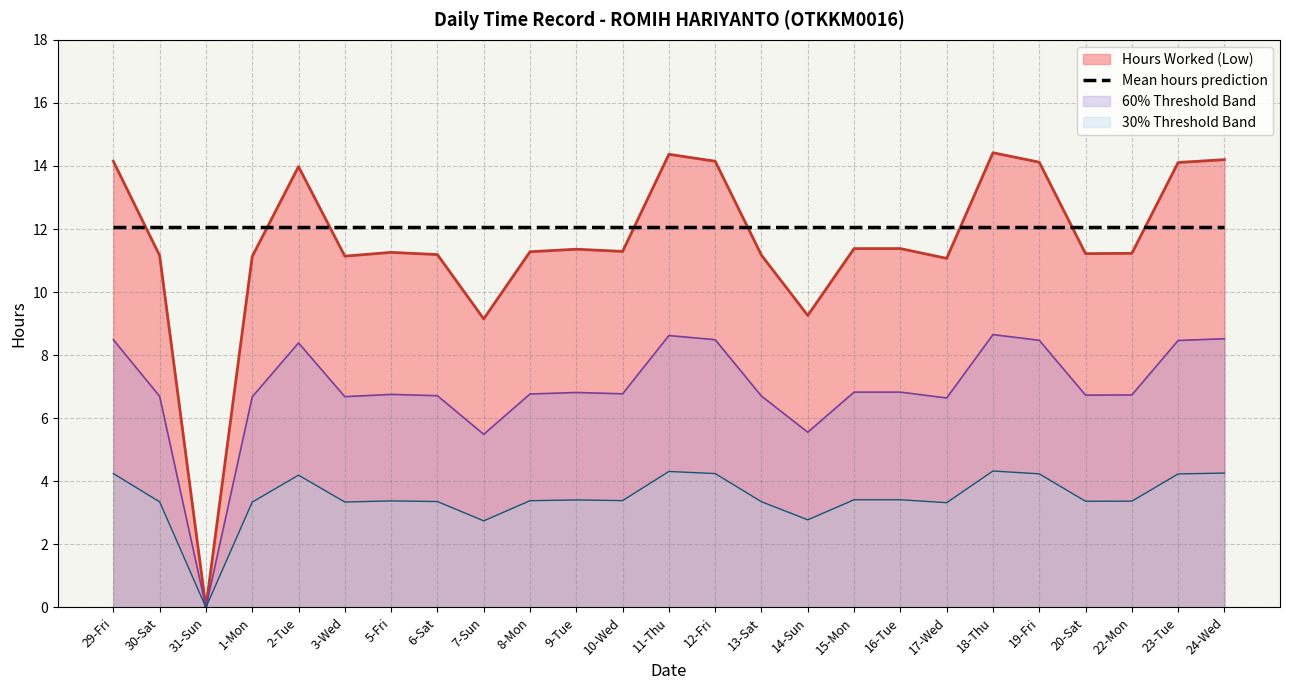

Which category has the highest value across all series?

18-Thu